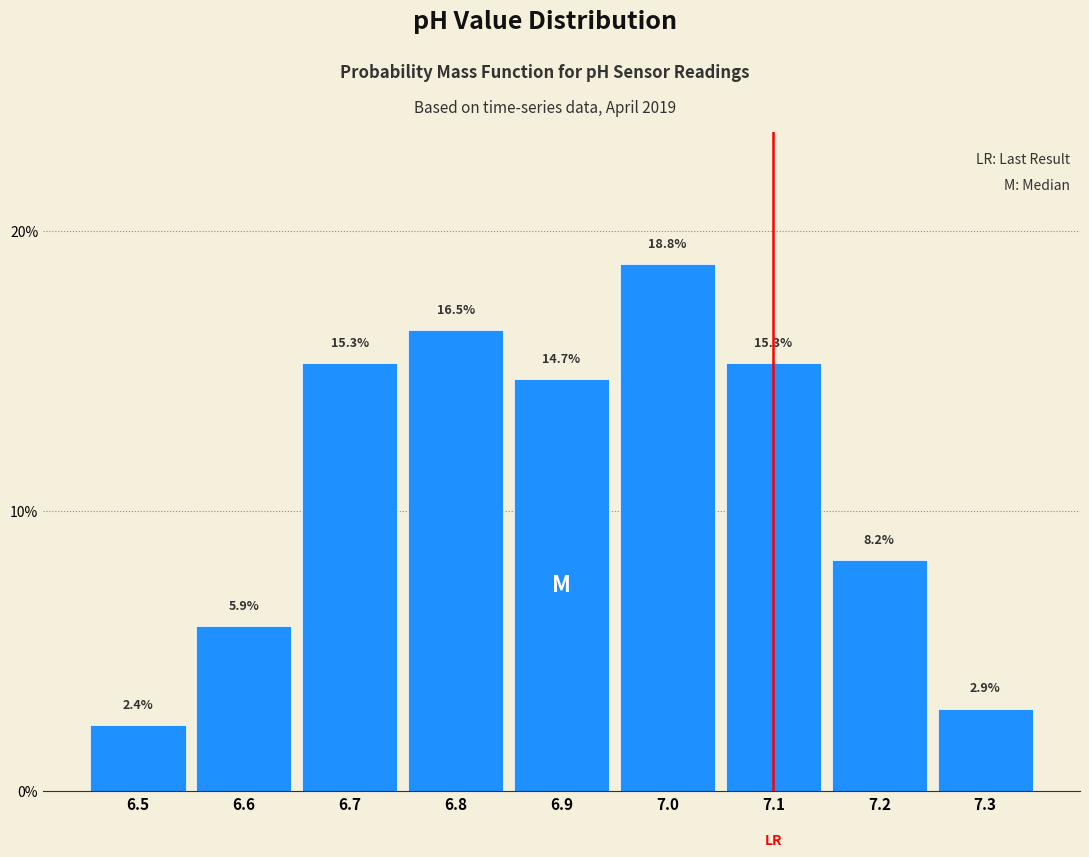

What is the height of the bar covering 7.25 to 7.35 on the x-axis?

2.9